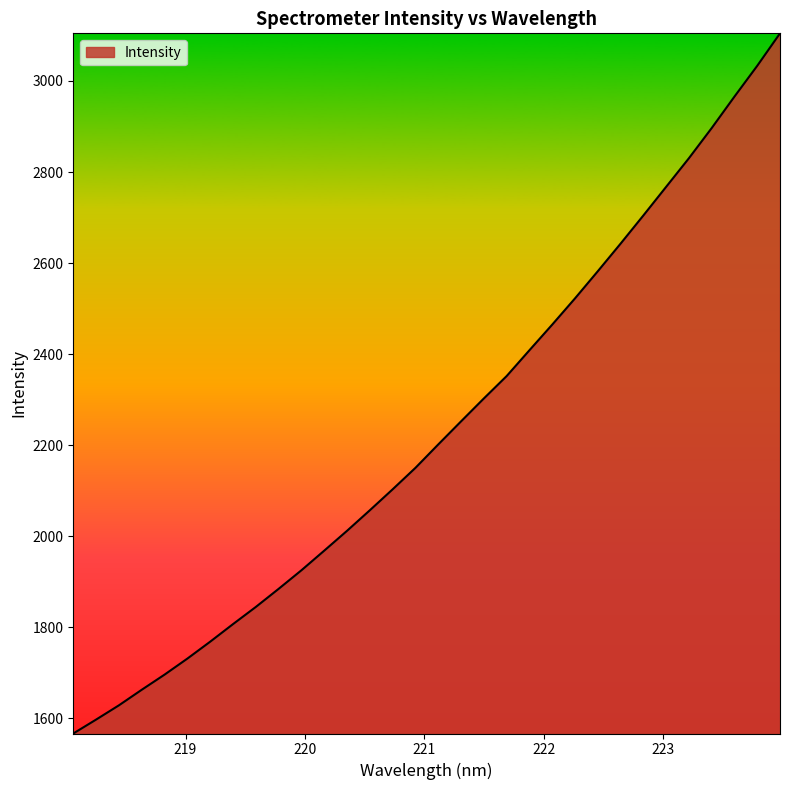

What is the sum of all values?

71440.0